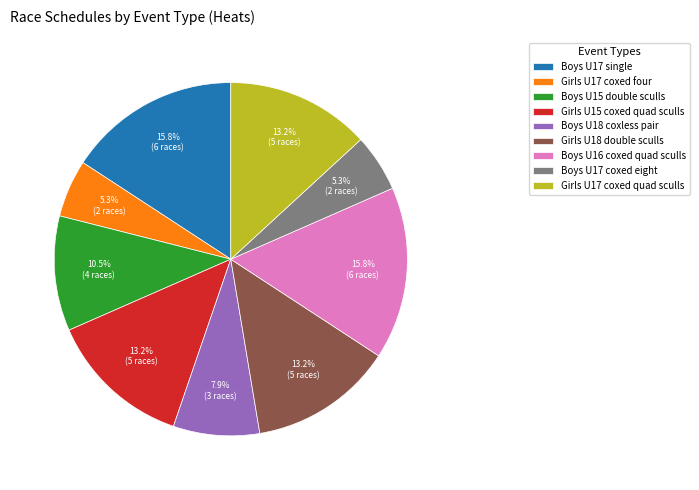

To the nearest percent, what portion does Girls U15 coxed quad sculls represent?

13%